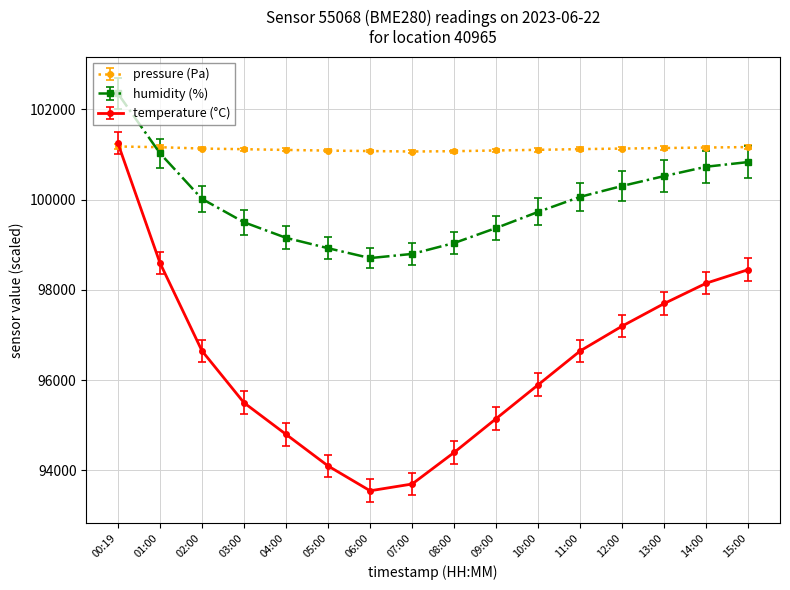

True or false: pressure (Pa) and humidity (%) cross at least once.

True